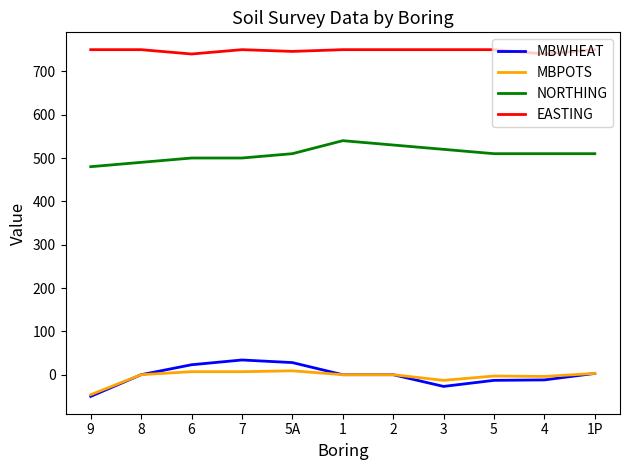

The MBWHEAT series shows -12 at 4. True or false?

True